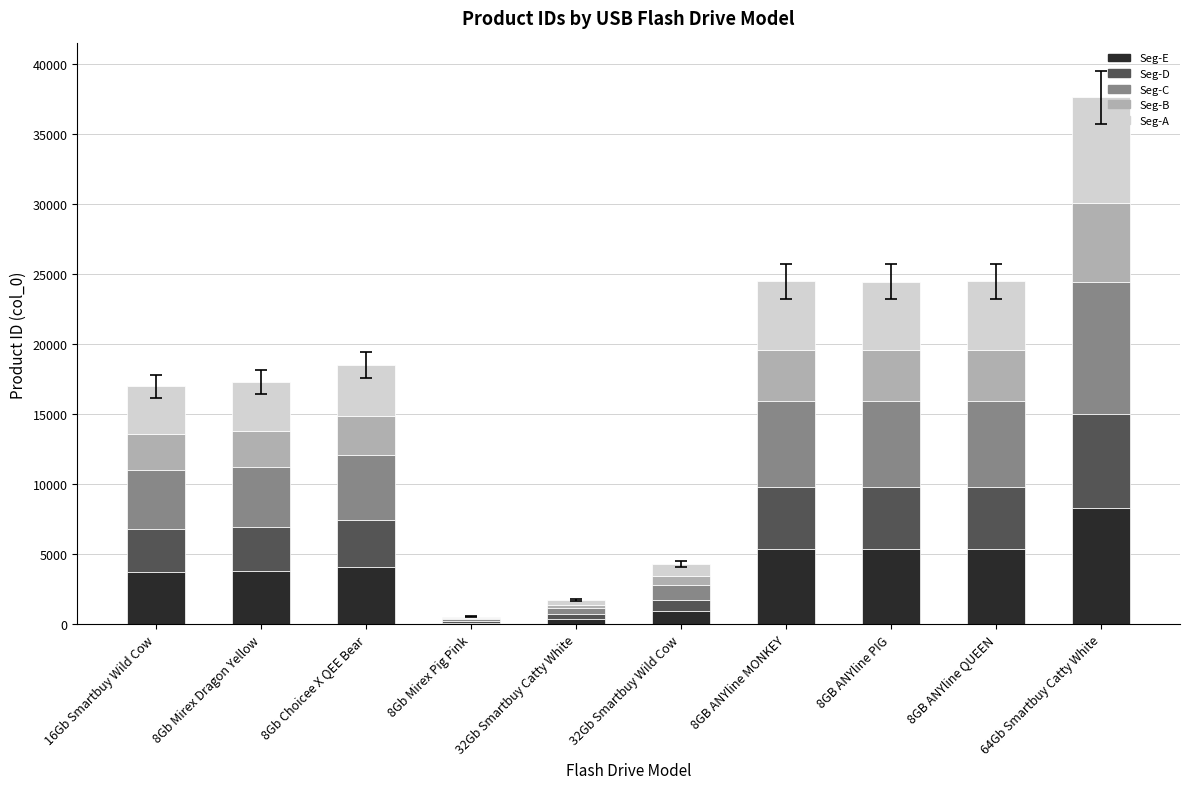

At which category is the sum across all series the highest?

64Gb Smartbuy Catty White